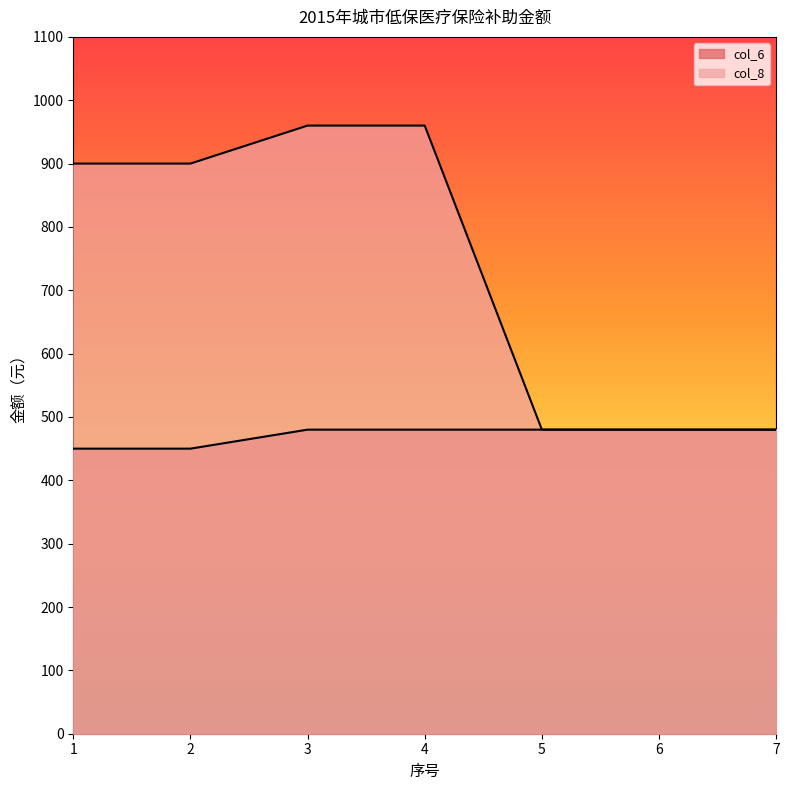

True or false: col_8 and col_6 cross at least once.

False